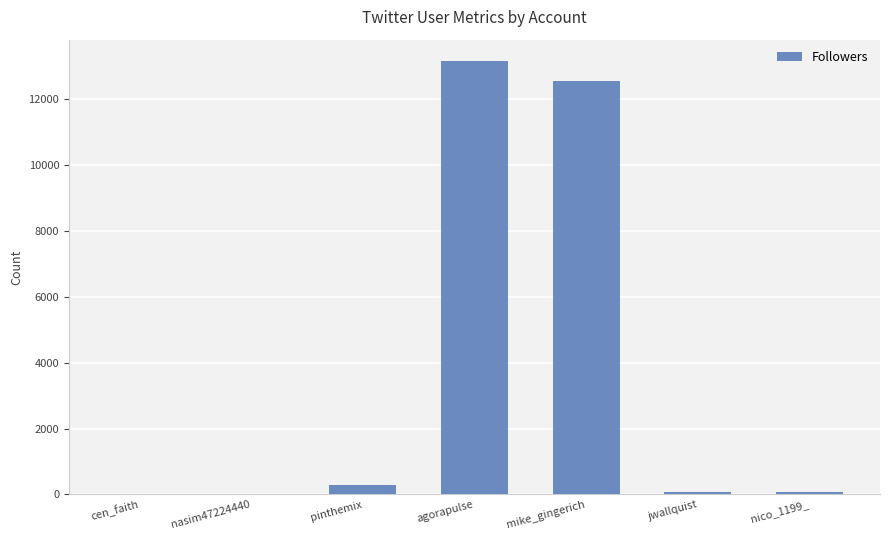

Between agorapulse and jwallquist, which is larger?

agorapulse